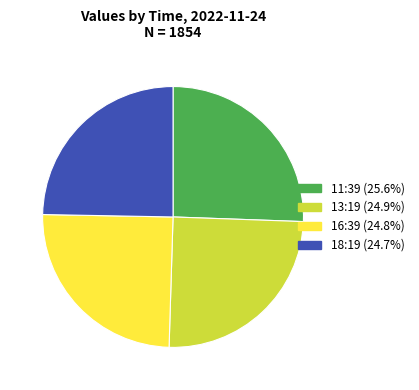

Is there a majority slice in this chart?

No